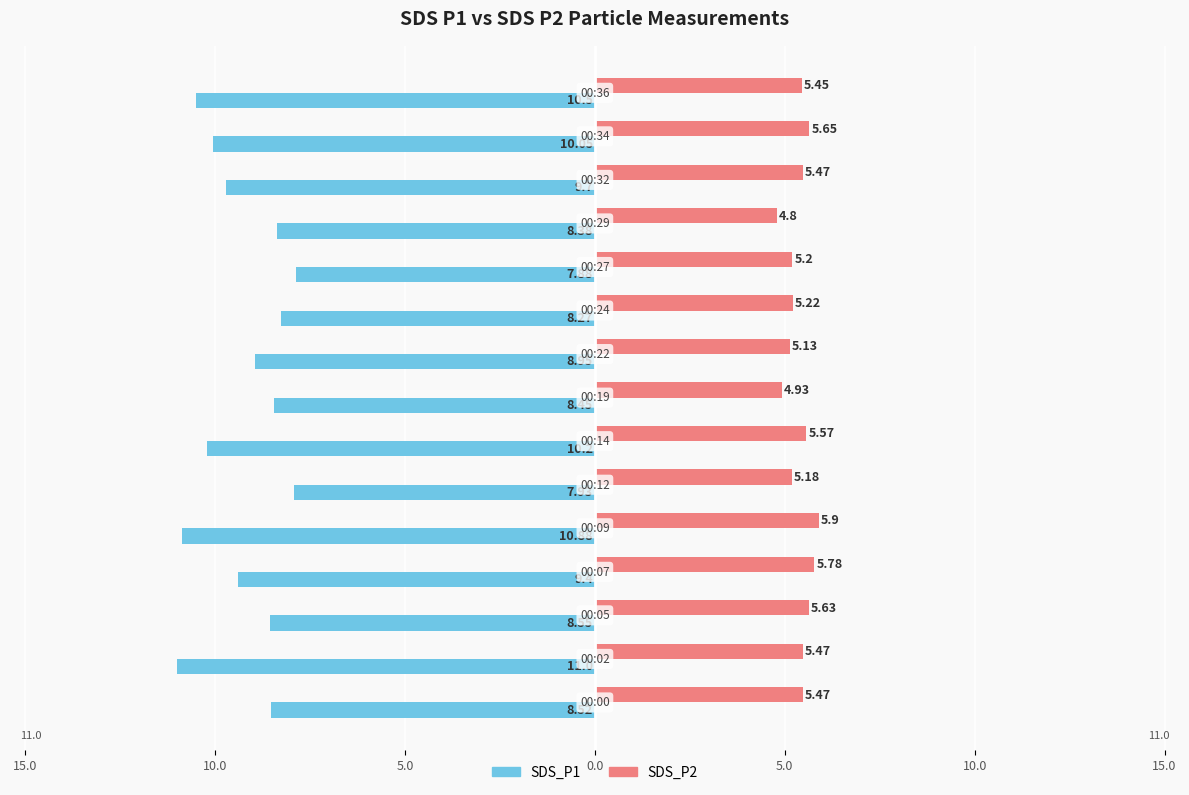

What are all the series names shown in the legend?

SDS_P1, SDS_P2